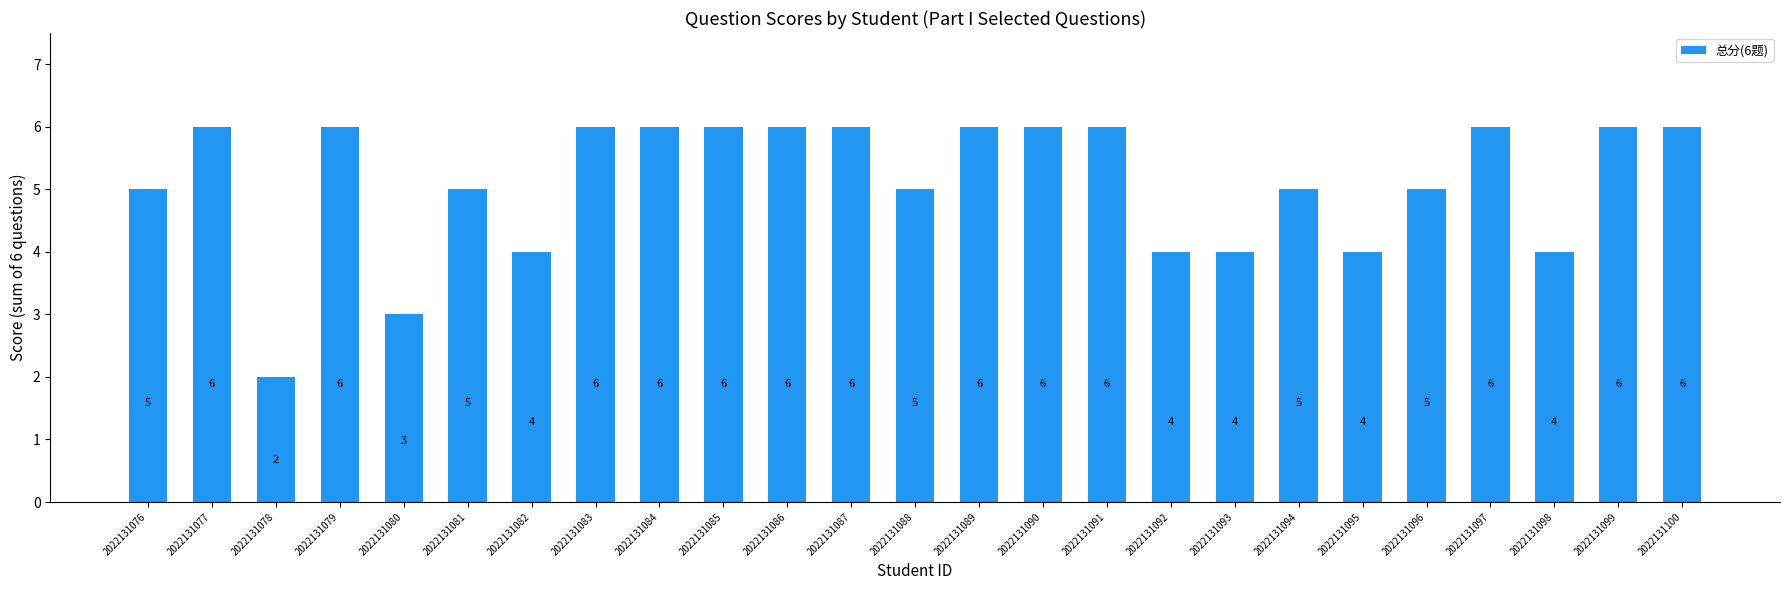

What is the greatest value displayed?

6